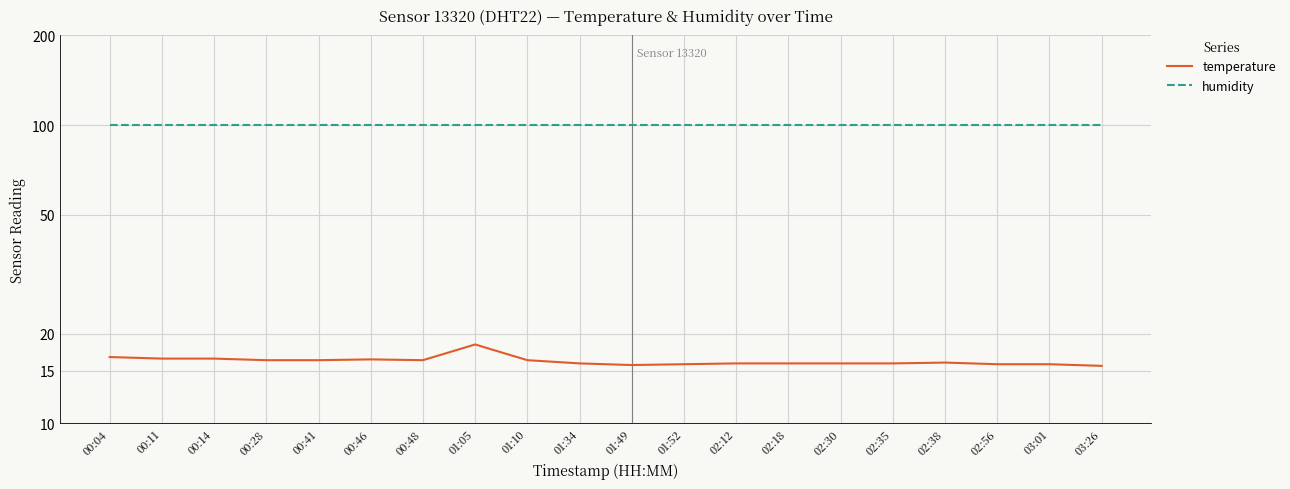

What value does the humidity series have at 02:35?

99.9